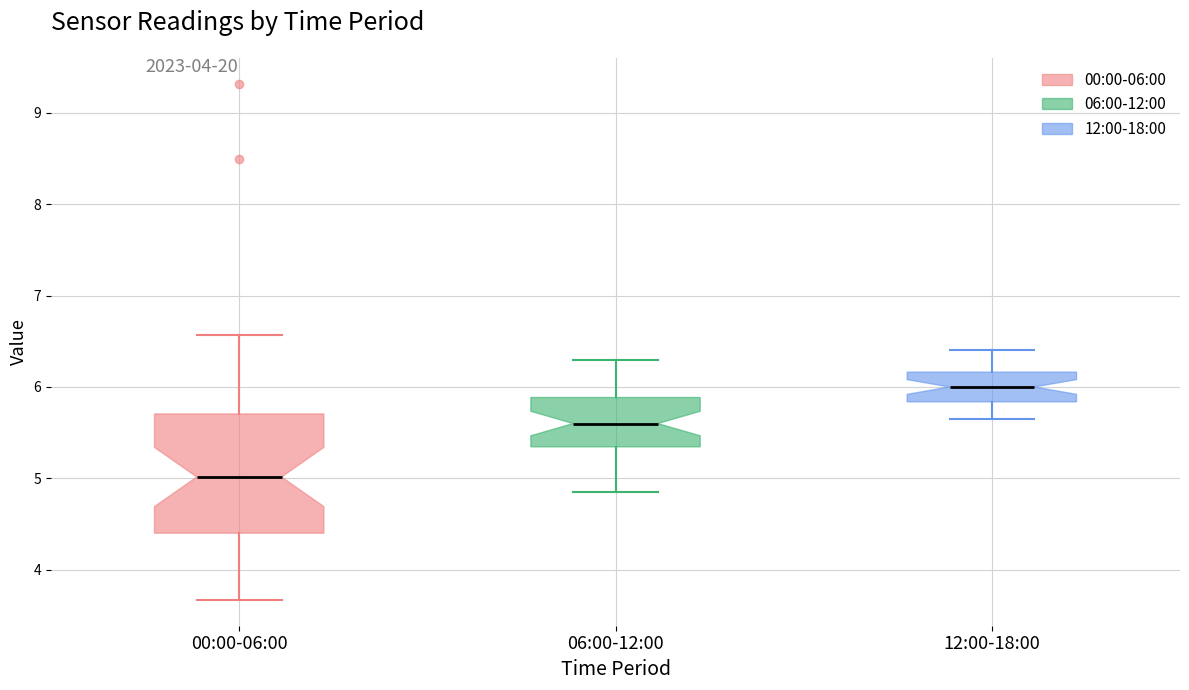

Reading left to right, transcribe this box plot: for each box, give where its median line is, the range the box spans, and where its two whiskers end, as read against the y-axis. The values are not printed on the chart, so give them approximately, as read against the axis.

00:00-06:00: median 5.0, box 4.4 to 5.7, whiskers 3.7 to 6.6
06:00-12:00: median 5.6, box 5.3 to 5.9, whiskers 4.9 to 6.3
12:00-18:00: median 6.0, box 5.8 to 6.2, whiskers 5.7 to 6.4